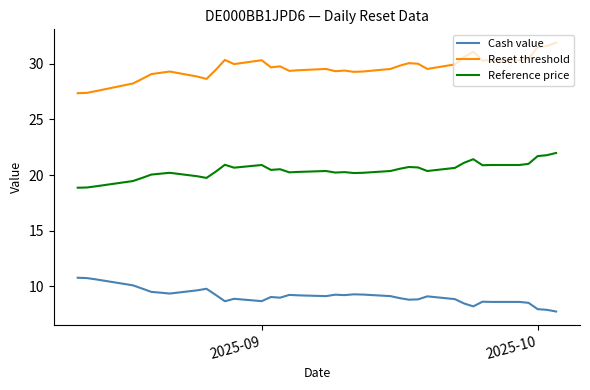

Which series has the largest total across all categories?

Reset threshold